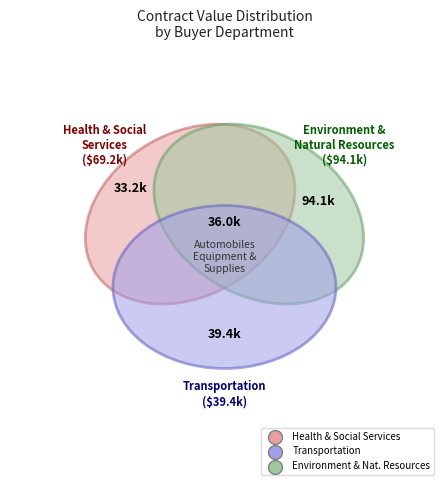

Is it true that PO00002451 is 9% of the pie?

False